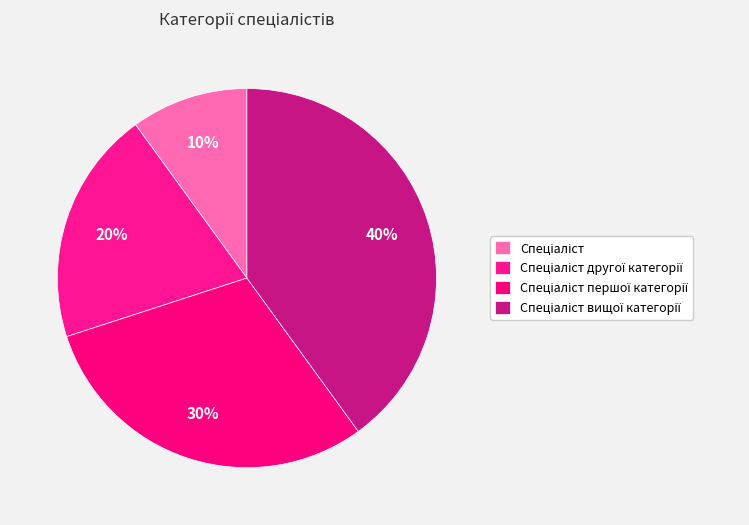

How many slices are in this pie chart?

4